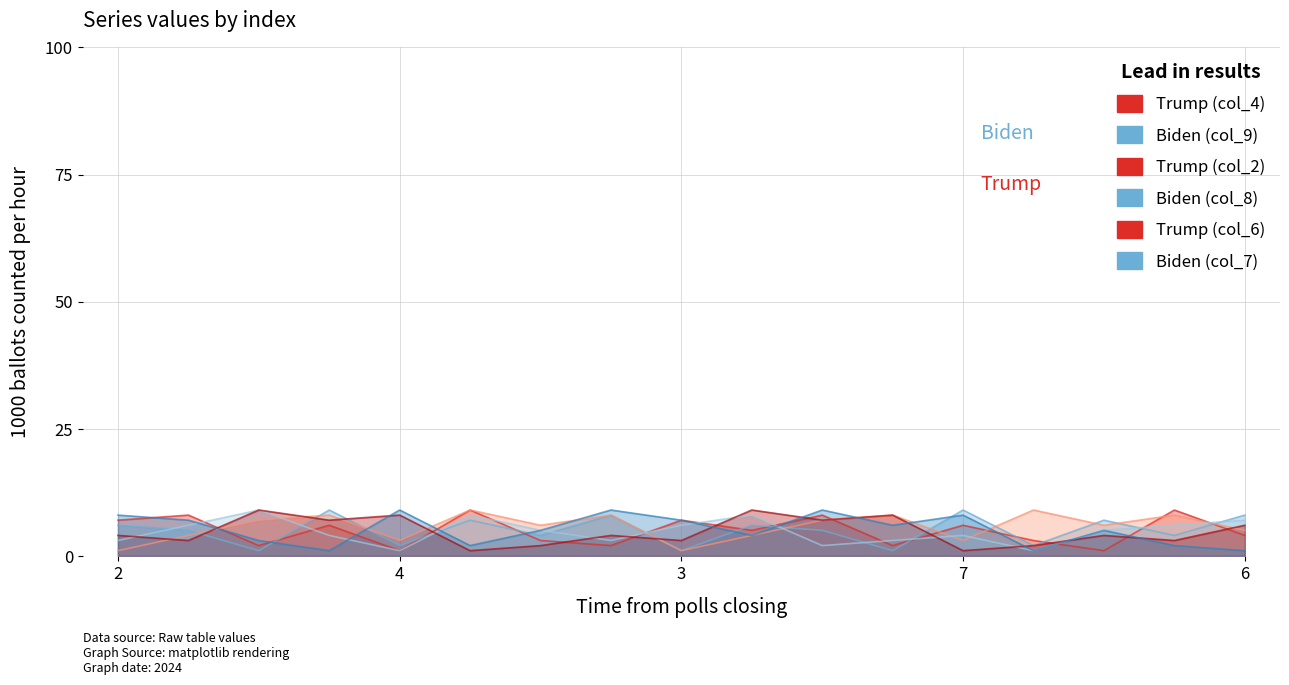

What is the sum of the col_2 values at 3 and 7?

4